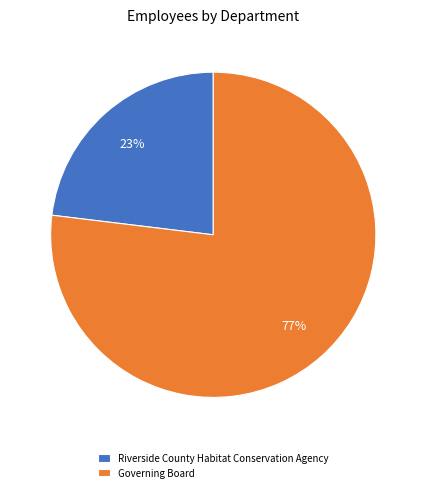

What percentage is the Riverside County Habitat Conservation Agency slice, to the nearest percent?

23%